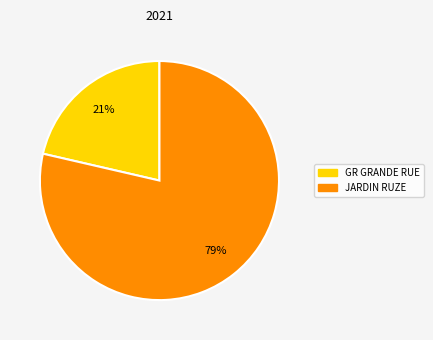

Rank the categories by value from highest to lowest.

JARDIN RUZE, GR GRANDE RUE